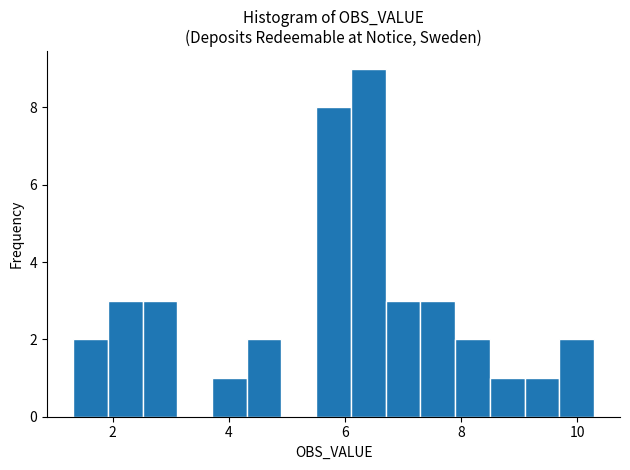

Around what value on the x-axis is the tallest bar? Give the approximate position of its centre, as read against the axis.

6.4